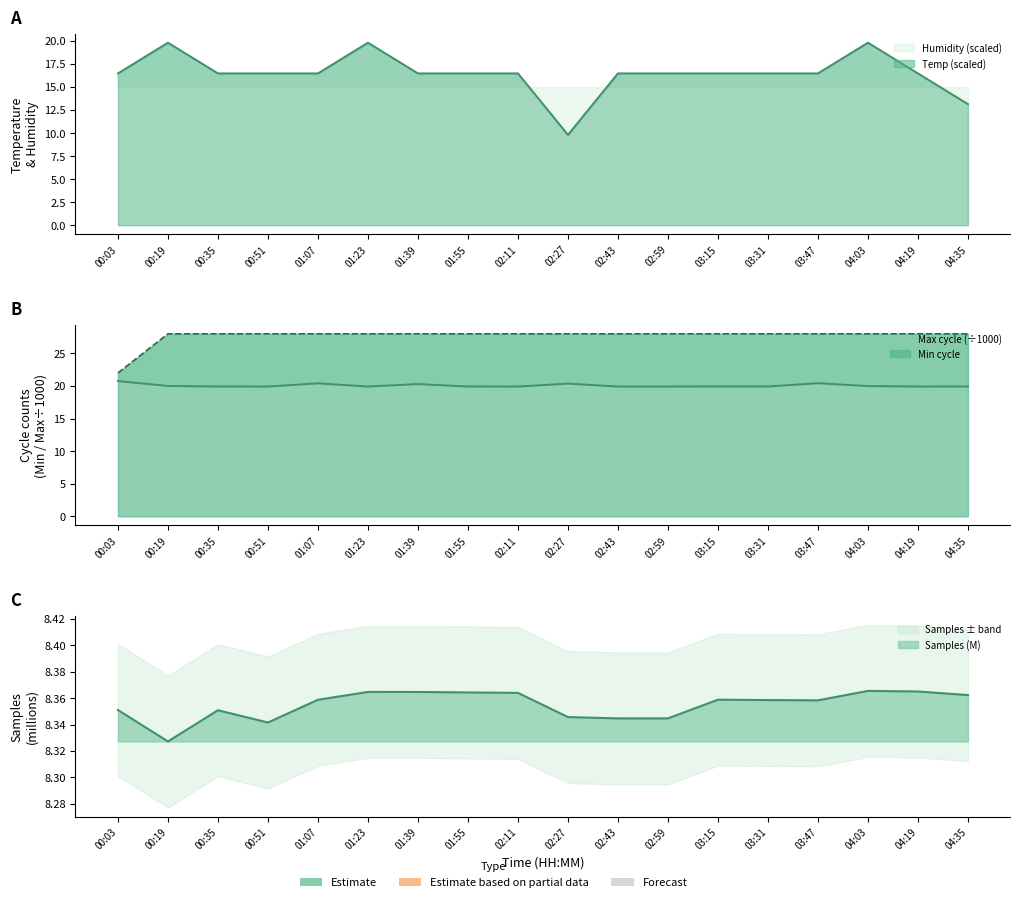

What is the difference between the highest and lowest values at 00:03?

13.6